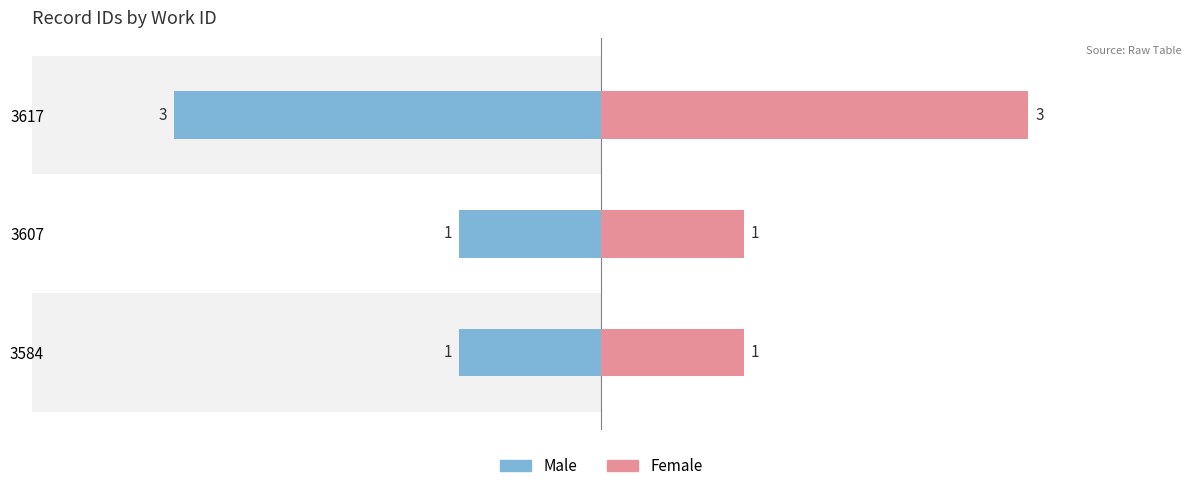

True or false: Male has a value of -1 at 3607.

True